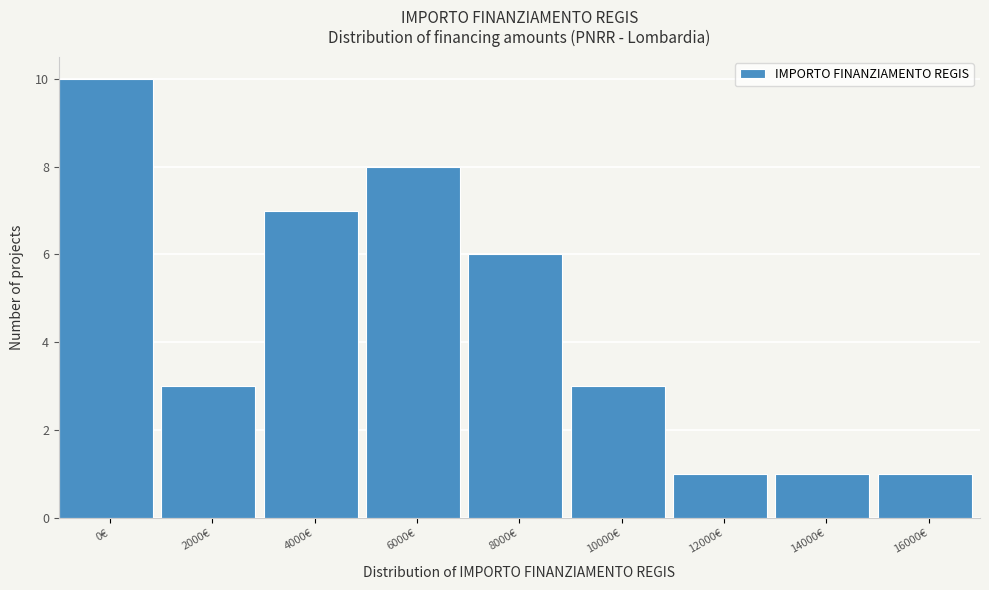

Reading right to left, list all the values displayed in this chart.

1	1	1	3	6	8	7	3	10